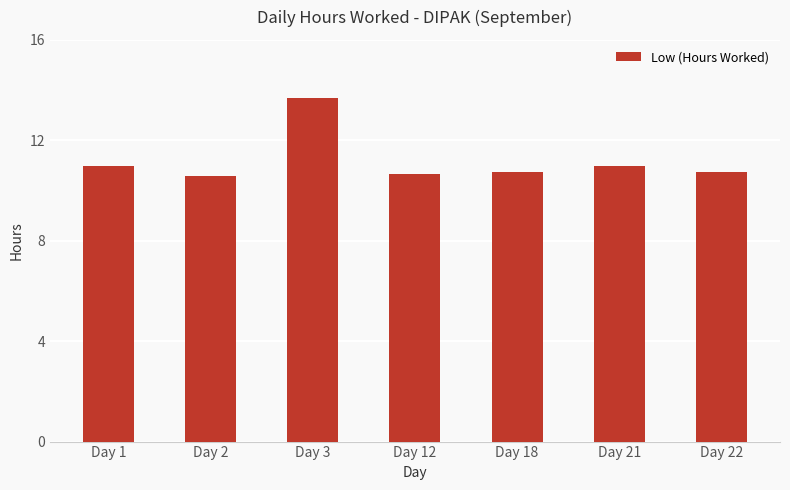

True or false: the data shows 16.1 at Day 1.

False